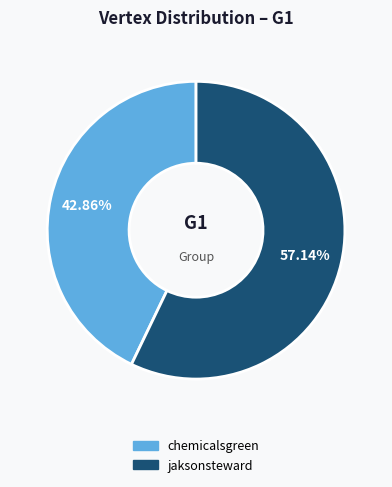

Rank the categories by value from highest to lowest.

jaksonsteward, chemicalsgreen